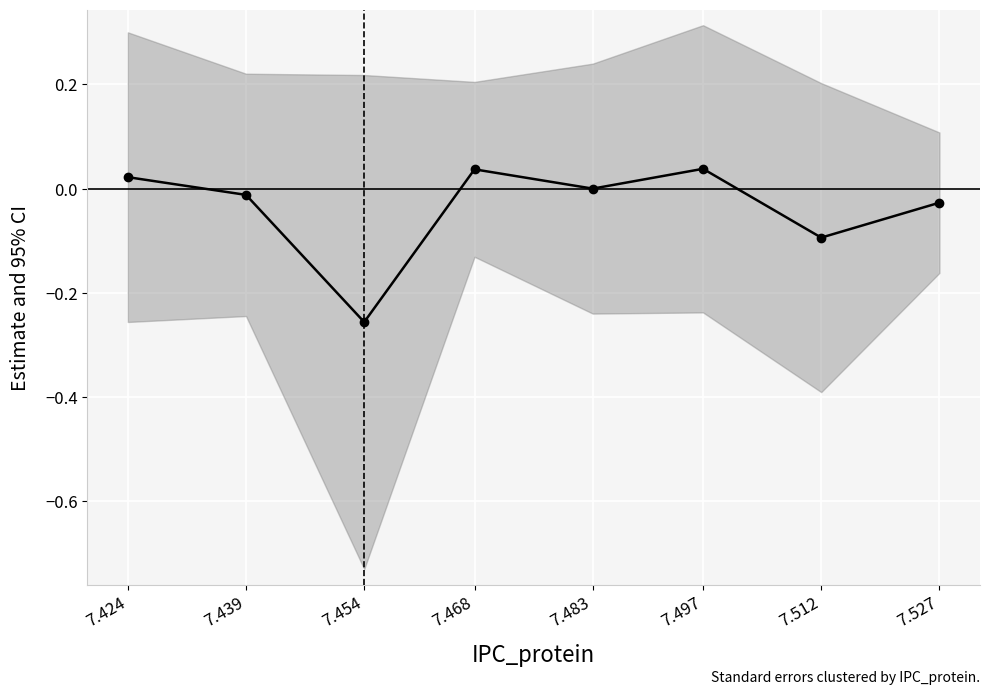

List the labels in order of value, smallest first.

7.454, 7.512, 7.527, 7.439, 7.483, 7.424, 7.468, 7.497